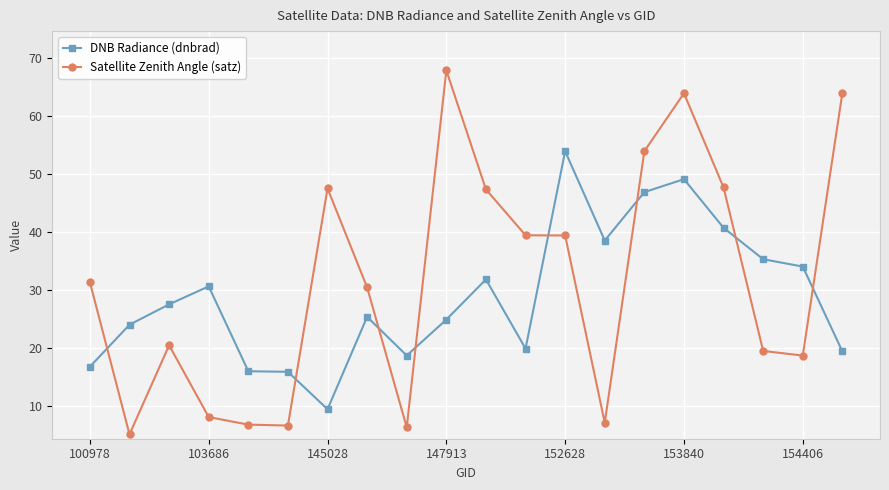

True or false: Satellite Zenith Angle (satz) has more than 2 points higher than both neighbors.

True